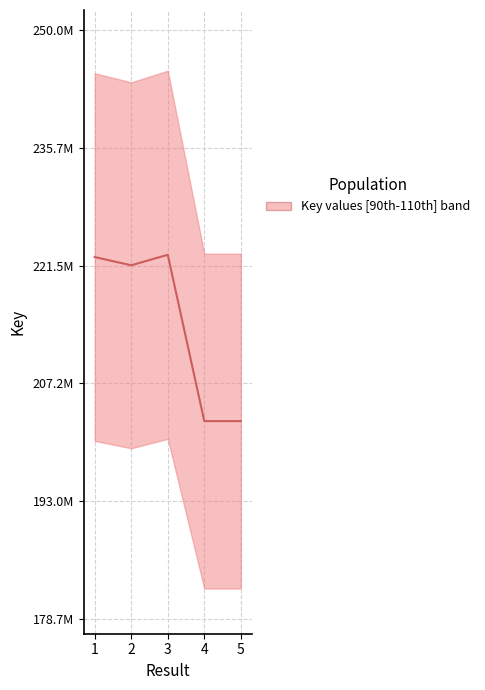

What is the average value?

214428323